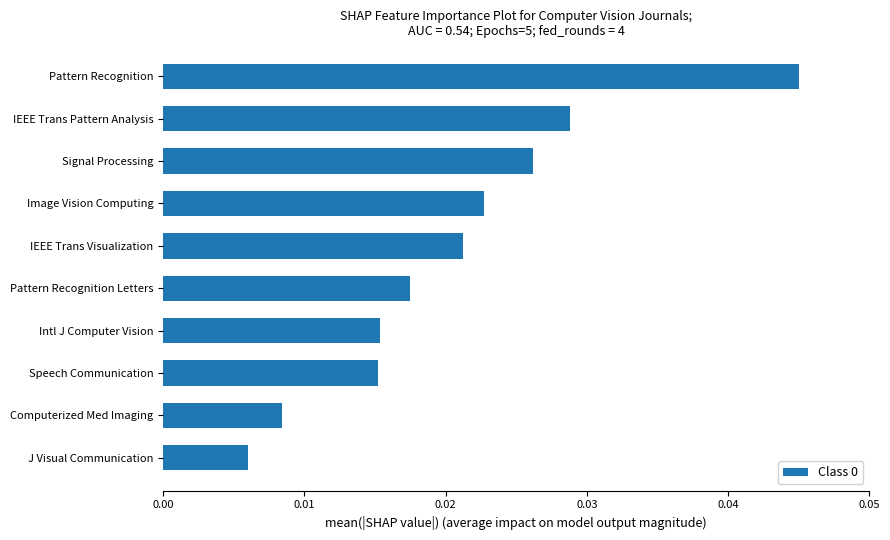

At which category does the chart reach its peak across all series?

Pattern Recognition